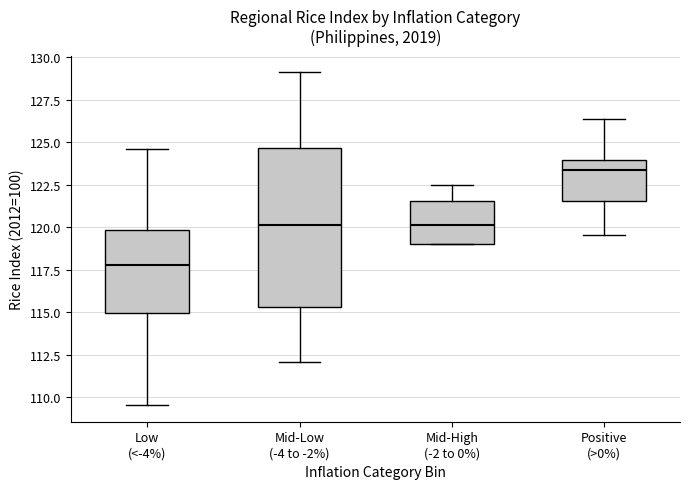

Which box's median line is the lowest?

Low (<-4%)